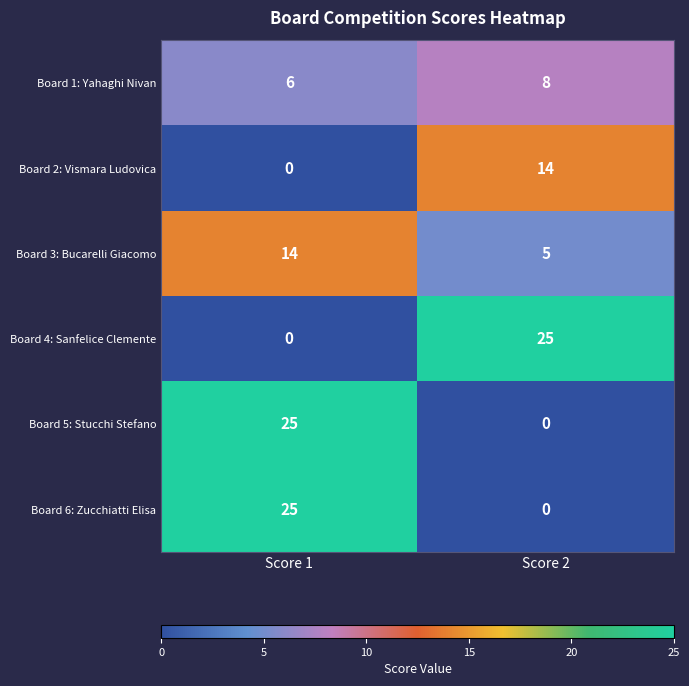

Reading left to right, what are all the values shown in this chart?

Board 1: Yahaghi Nivan: 6	8
Board 2: Vismara Ludovica: 0	14
Board 3: Bucarelli Giacomo: 14	5
Board 4: Sanfelice Clemente: 0	25
Board 5: Stucchi Stefano: 25	0
Board 6: Zucchiatti Elisa: 25	0